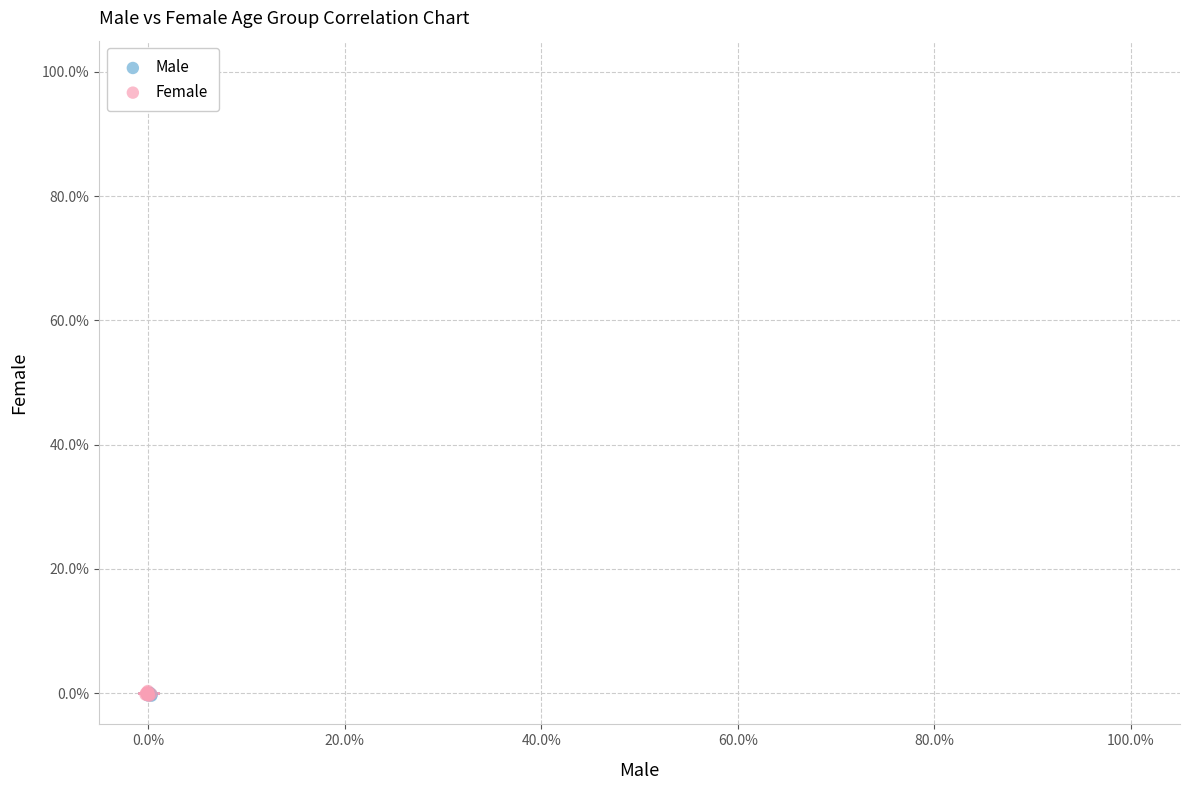

What are all the series names shown in the legend?

Male, Female